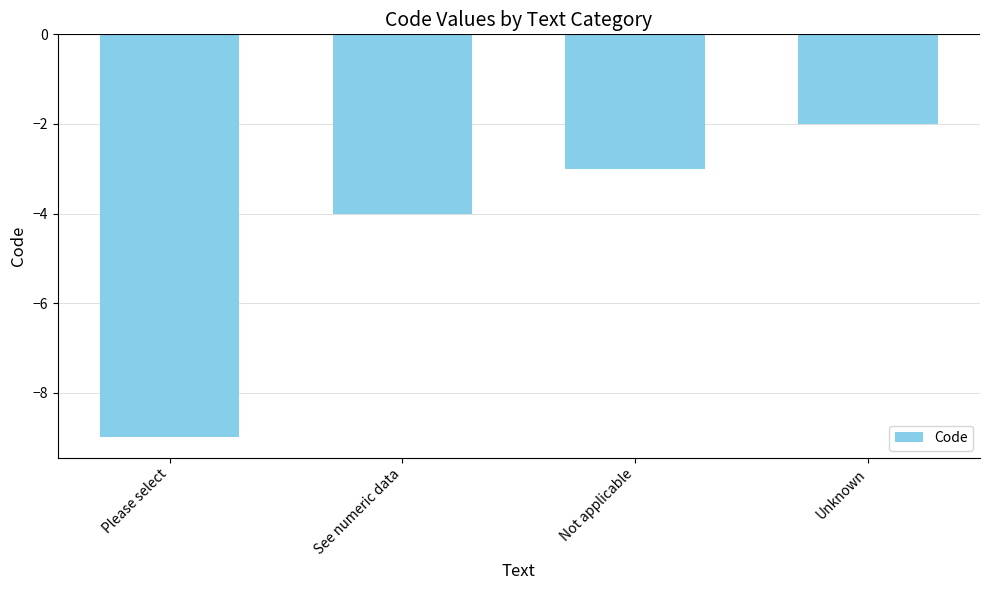

What is the change in value from Please select to Not applicable?

+6